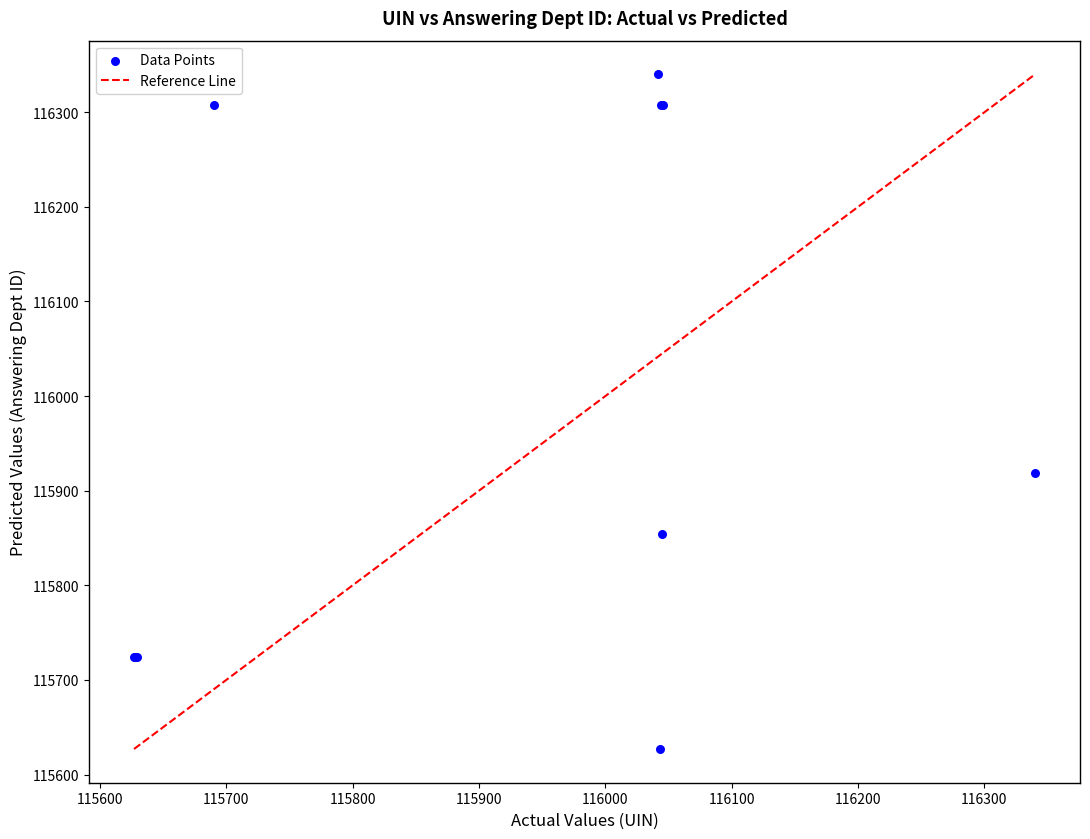

What Y value in the scatter plot is closest to 115983?

115918.7